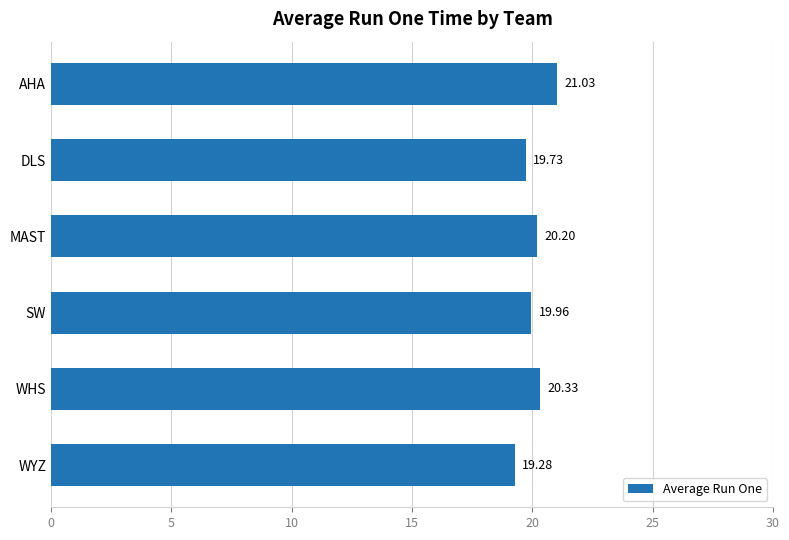

Rank the categories by value from lowest to highest.

WYZ, DLS, SW, MAST, WHS, AHA